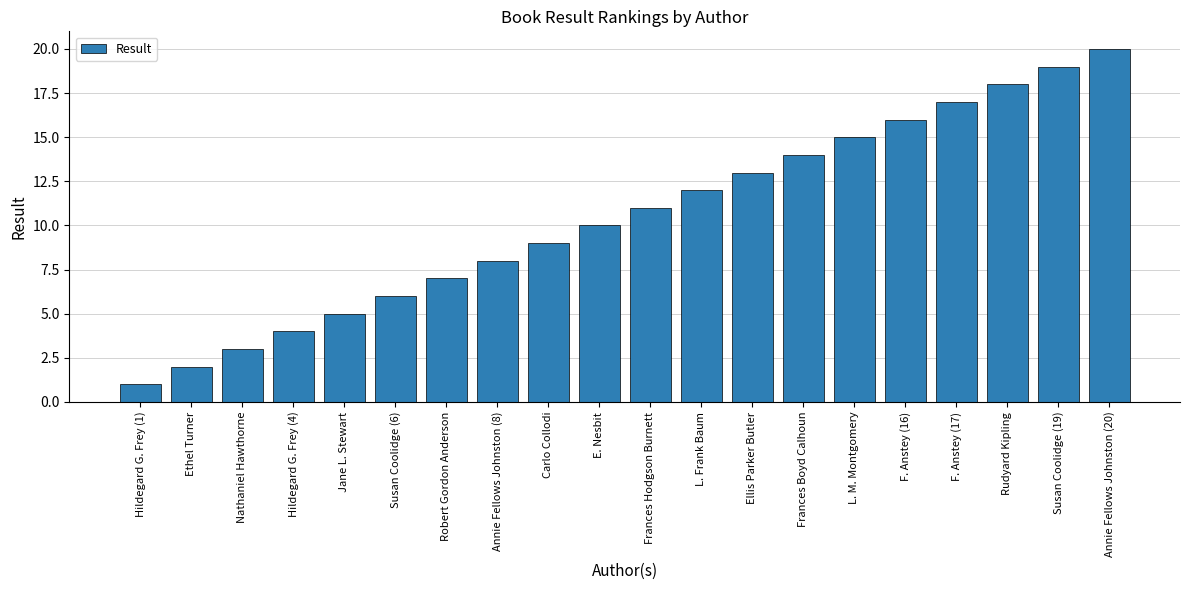

Which category has the highest value across all series?

Annie Fellows Johnston (20)